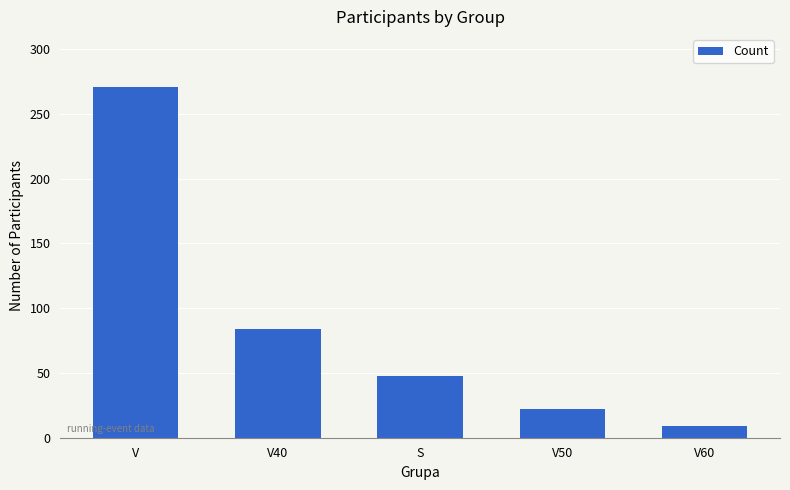

What is the label of the 5th bar from the left?

V60